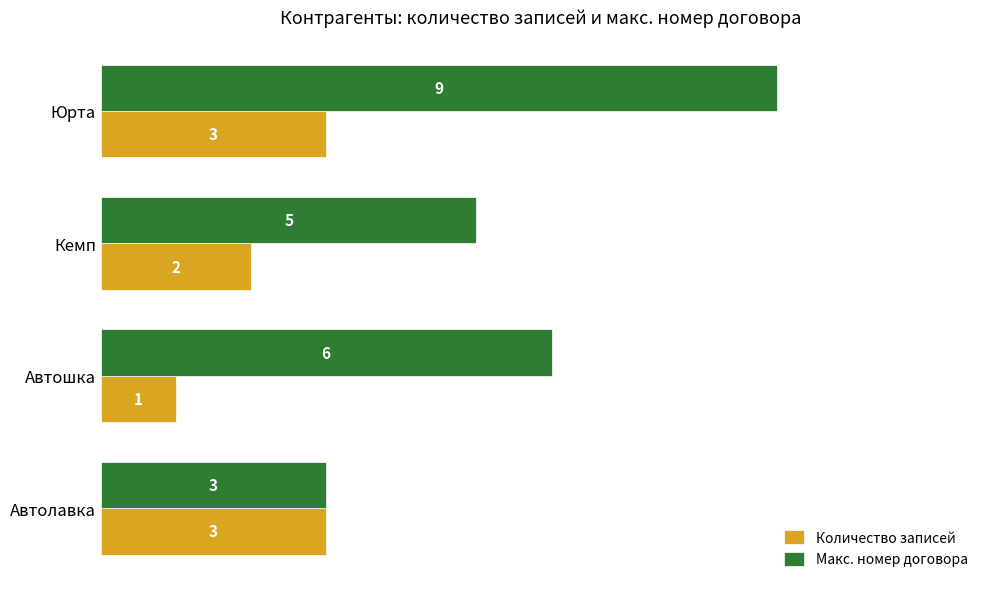

Which series has the largest total across all categories?

Макс. номер договора